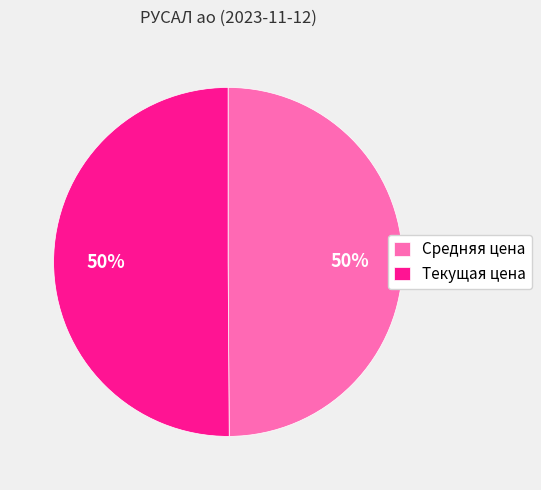

To the nearest percent, what is the average slice percentage?

50%